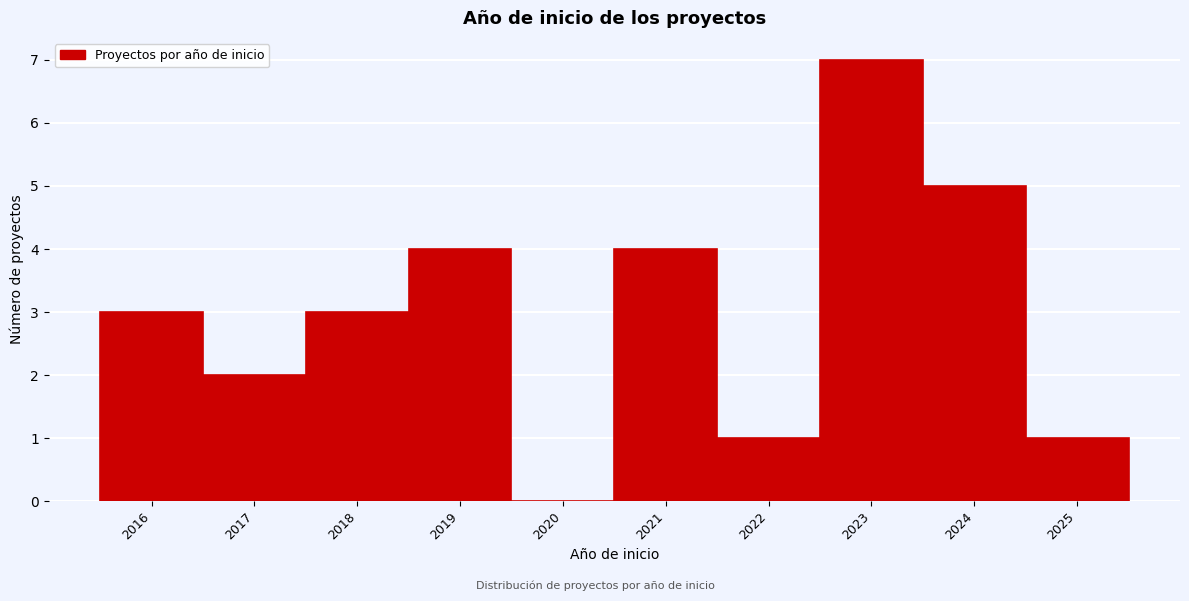

Reading left to right, transcribe this chart: for each bar, give the range it covers on the x-axis and its height. The values are not printed on the chart, so give them approximately, as read against the axis.

2015.5 to 2016.5: 3
2016.5 to 2017.5: 2
2017.5 to 2018.5: 3
2018.5 to 2019.5: 4
2019.5 to 2020.5: 0
2020.5 to 2021.5: 4
2021.5 to 2022.5: 1
2022.5 to 2023.5: 7
2023.5 to 2024.5: 5
2024.5 to 2025.5: 1